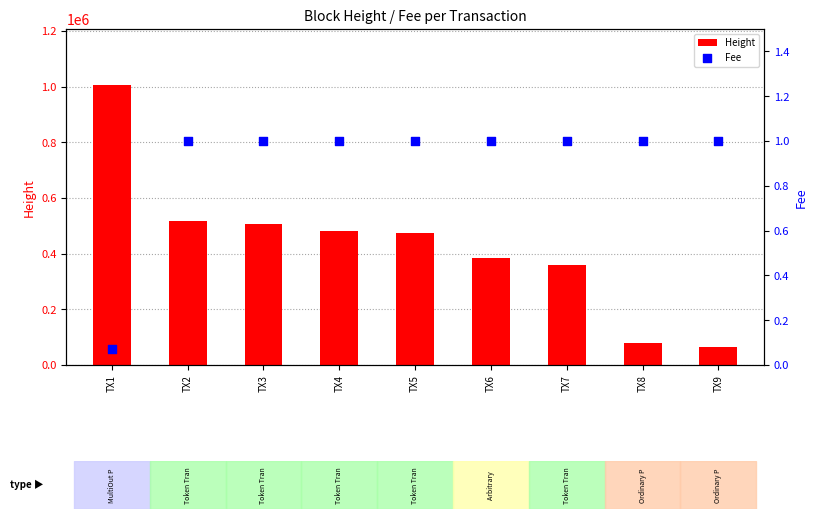

Which series contains the highest Y value?

Height